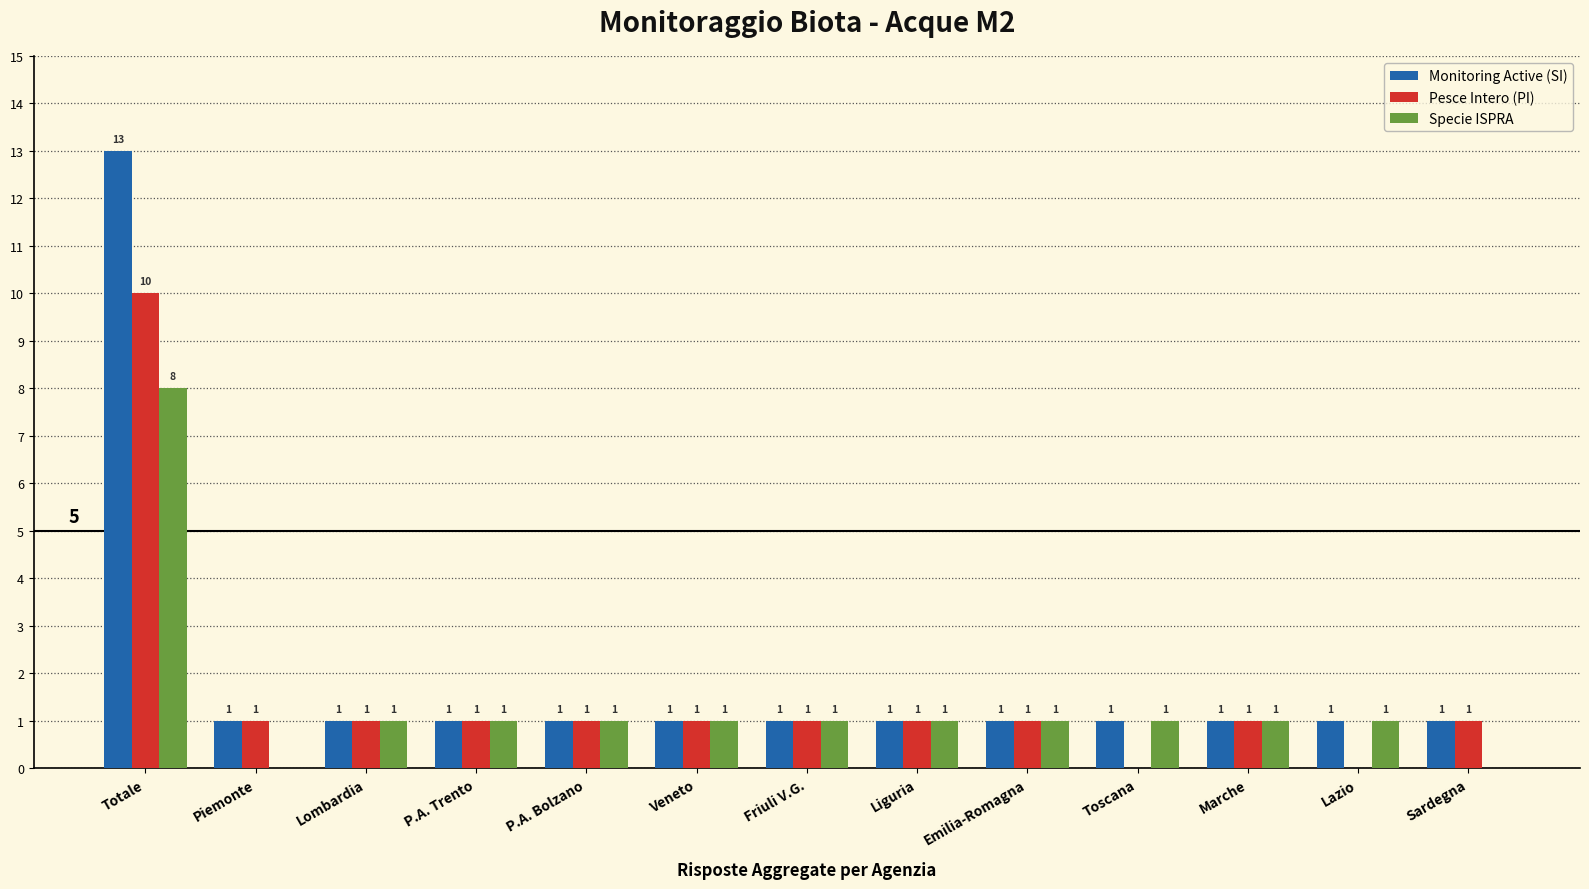

How many Pesce Intero (PI) values are between 1 and 2?

10